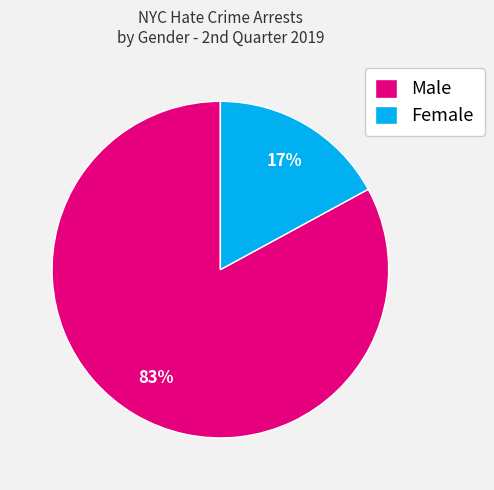

True or false: Male accounts for 83% of the total.

True